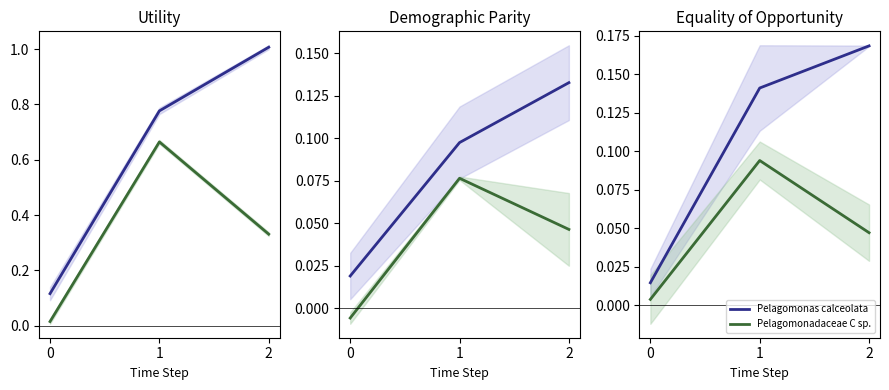

Which series has the widest spread of values?

Pelagomonas calceolata